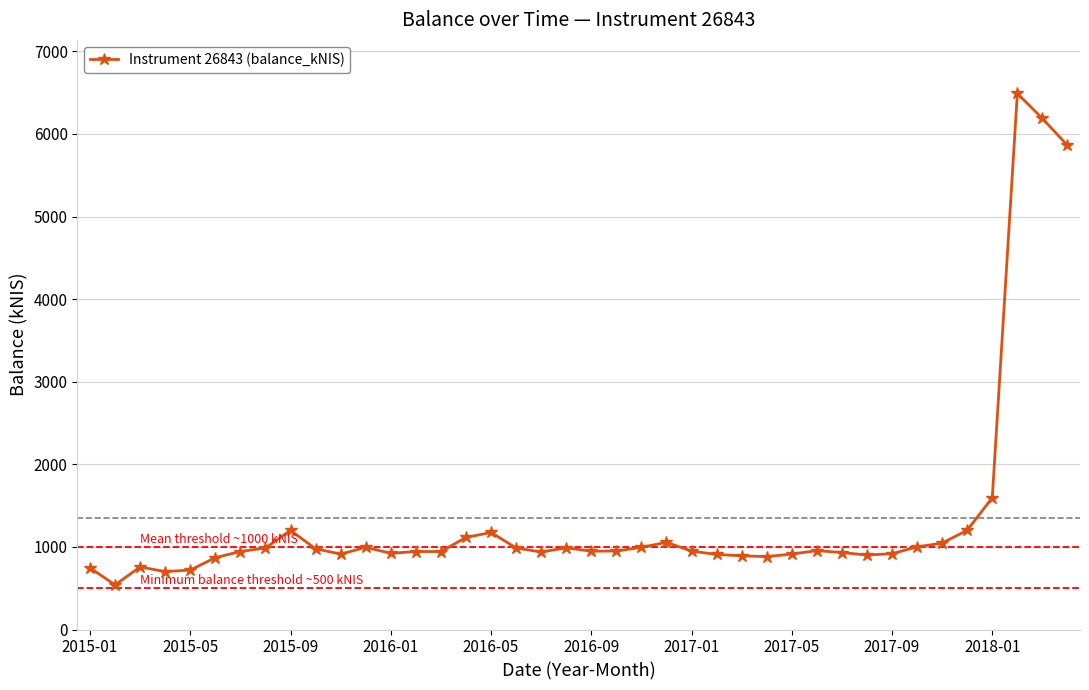

What is the value of the 11th point from the left?

913.0